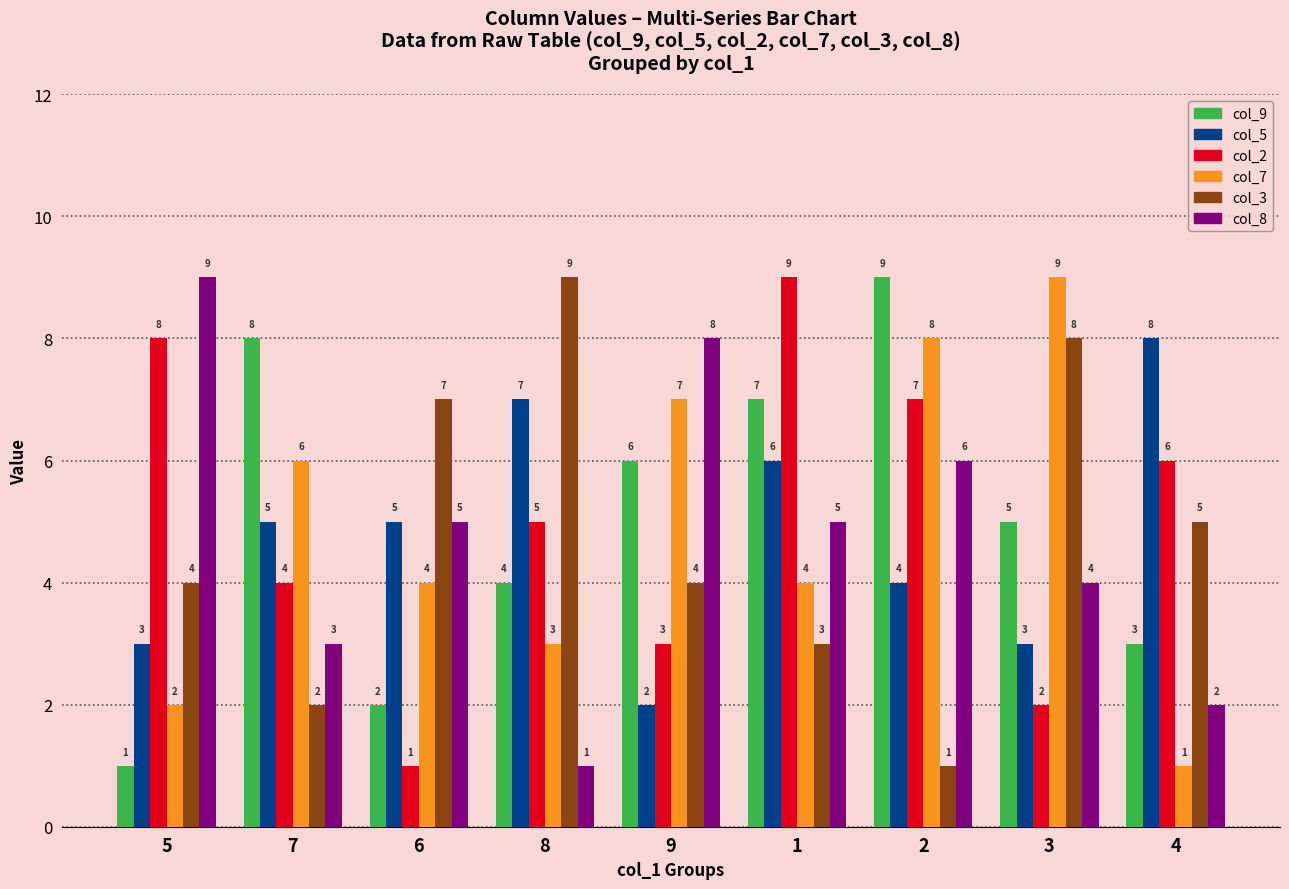

The col_2 series shows 8 at 4. True or false?

False